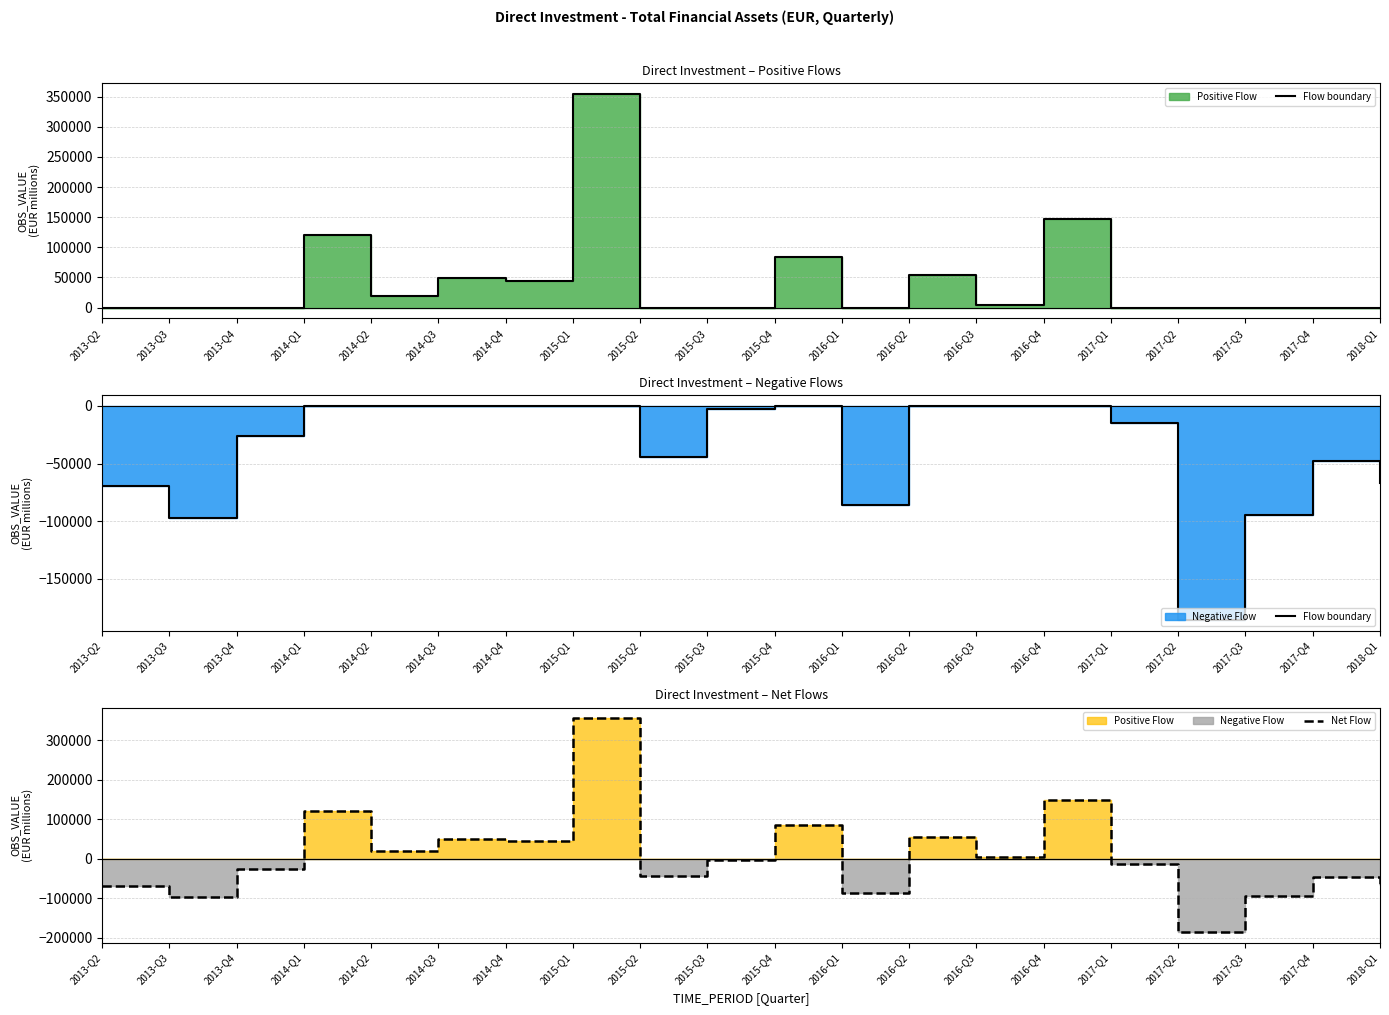

Which category has the highest value in the Net Flow series?

2015-Q1